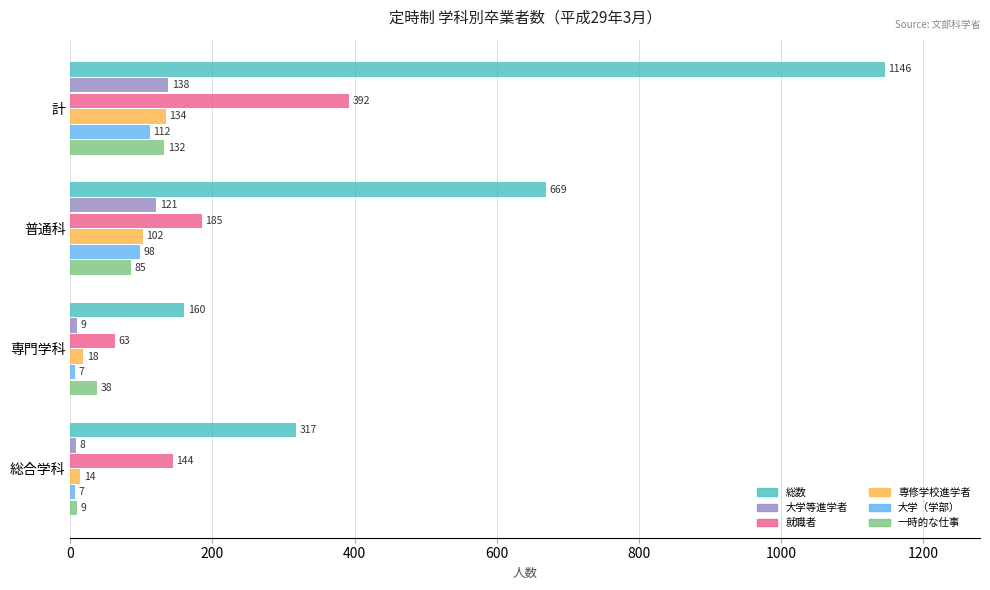

What is the difference between the second highest and minimum values in the 一時的な仕事 series?

76